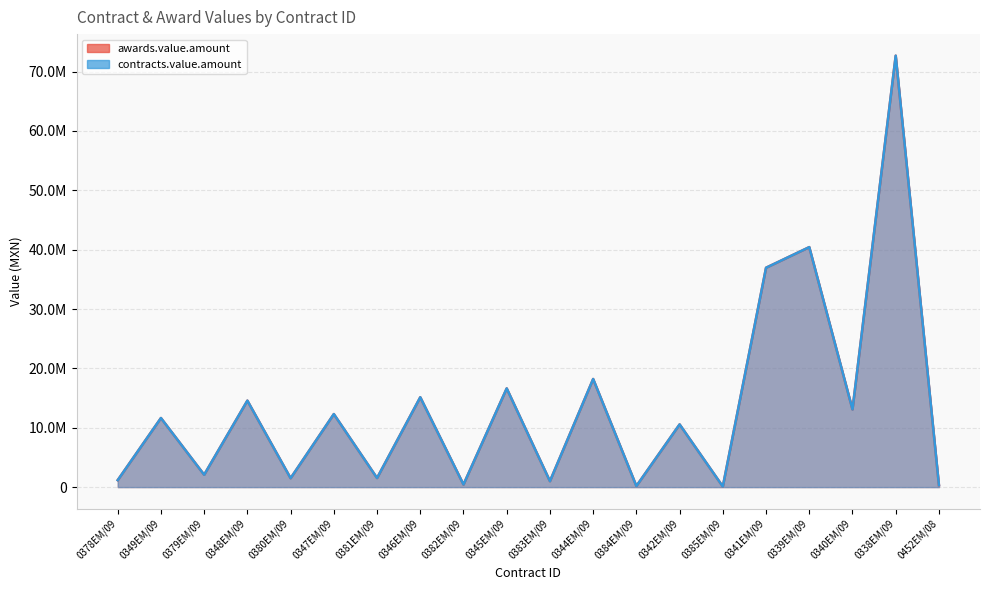

Reading left to right, list all the values displayed in this chart.

awards.value.amount: 0378EM/09=1170000	0349EM/09=11634528	0379EM/09=2080000	0348EM/09=14565200	0380EM/09=1500000	0347EM/09=12300000	0381EM/09=1530000	0346EM/09=15133216	0382EM/09=434000	0345EM/09=16626086	0383EM/09=999000	0344EM/09=18210000	0384EM/09=179700	0342EM/09=10559500	0385EM/09=93980	0341EM/09=36952173	0339EM/09=40425000	0340EM/09=13089951	0338EM/09=72675000	0452EM/08=333913
contracts.value.amount: 0378EM/09=1170000	0349EM/09=11634528	0379EM/09=2080000	0348EM/09=14565200	0380EM/09=1500000	0347EM/09=12300000	0381EM/09=1530000	0346EM/09=15133216	0382EM/09=434000	0345EM/09=16626086	0383EM/09=999000	0344EM/09=18210000	0384EM/09=179700	0342EM/09=10559500	0385EM/09=93980	0341EM/09=36952173	0339EM/09=40425000	0340EM/09=13089951	0338EM/09=72675000	0452EM/08=333913